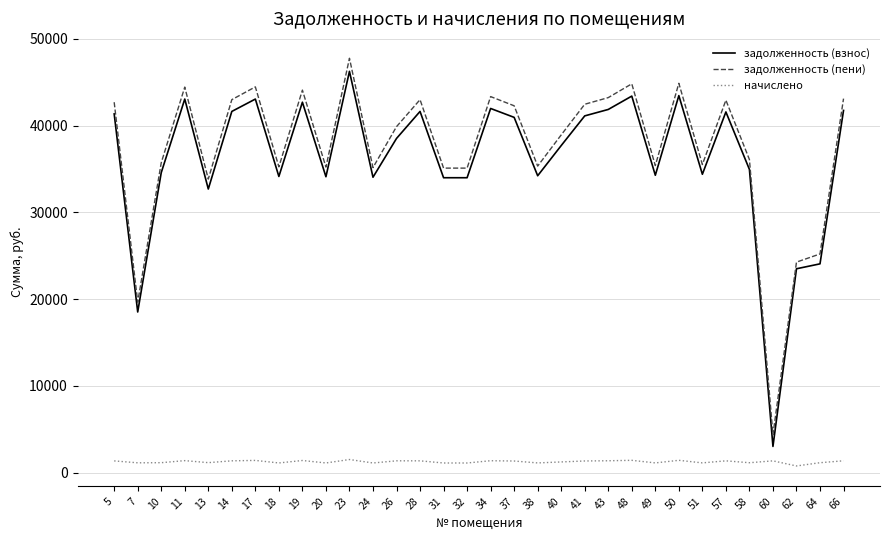

What is the greatest value displayed?

47764.6